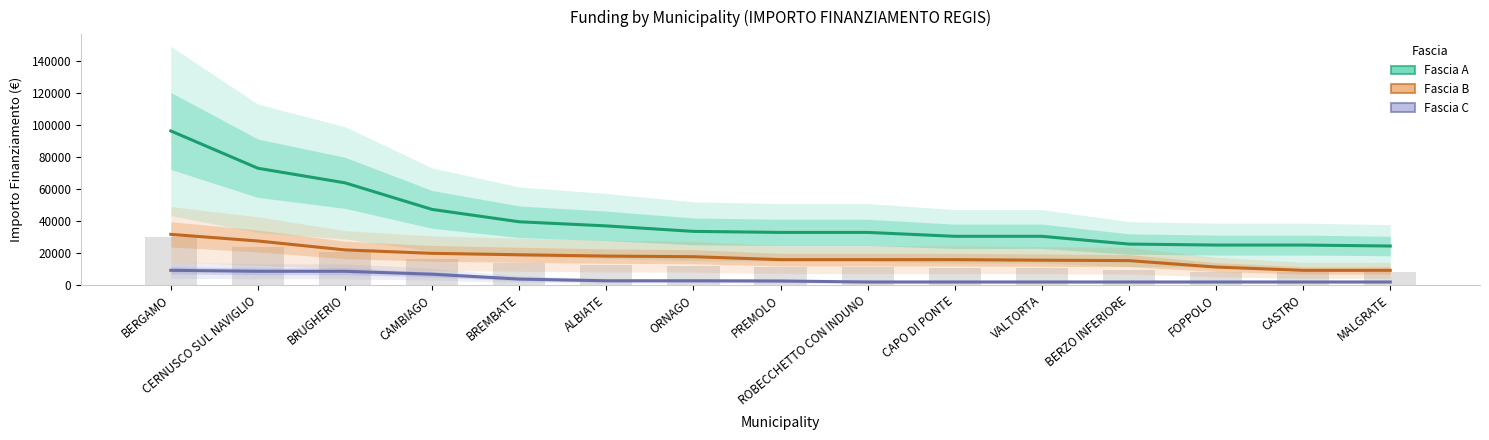

Reading right to left, list all the values displayed in this chart.

Fascia A: MALGRATE=24280	CASTRO=24887	FOPPOLO=24887	BERZO INFERIORE=25494	VALTORTA=30350	CAPO DI PONTE=30350	ROBECCHETTO CON INDUNO=32778	PREMOLO=32778	ORNAGO=33423	ALBIATE=36851	BREMBATE=39422	CAMBIAGO=47135	BRUGHERIO=63735	CERNUSCO SUL NAVIGLIO=72840	BERGAMO=96145
Fascia B: MALGRATE=9105	CASTRO=9105	FOPPOLO=11141	BERZO INFERIORE=15175	VALTORTA=15426	CAPO DI PONTE=15782	ROBECCHETTO CON INDUNO=15782	PREMOLO=15782	ORNAGO=17603	ALBIATE=17997	BREMBATE=18817	CAMBIAGO=19711	BRUGHERIO=21852	CERNUSCO SUL NAVIGLIO=27424	BERGAMO=31564
Fascia C: MALGRATE=1821	CASTRO=1821	FOPPOLO=1821	BERZO INFERIORE=1821	VALTORTA=1821	CAPO DI PONTE=1821	ROBECCHETTO CON INDUNO=1821	PREMOLO=2428	ORNAGO=2571	ALBIATE=2571	BREMBATE=3642	CAMBIAGO=6677	BRUGHERIO=8498	CERNUSCO SUL NAVIGLIO=8498	BERGAMO=9105